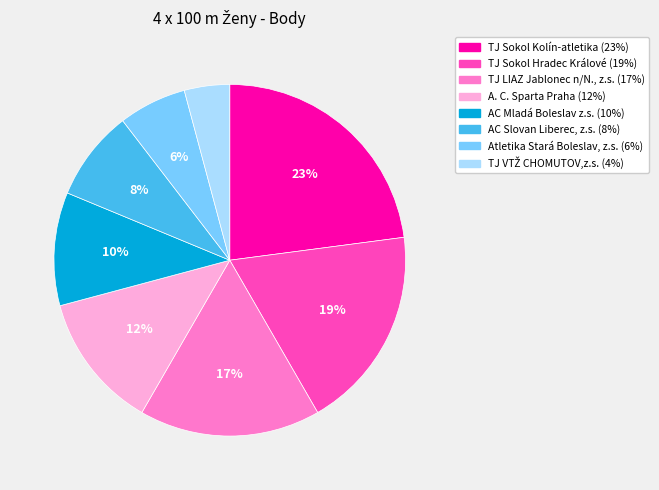

The Atletika Stará Boleslav, z.s. slice represents 1% of the pie. True or false?

False